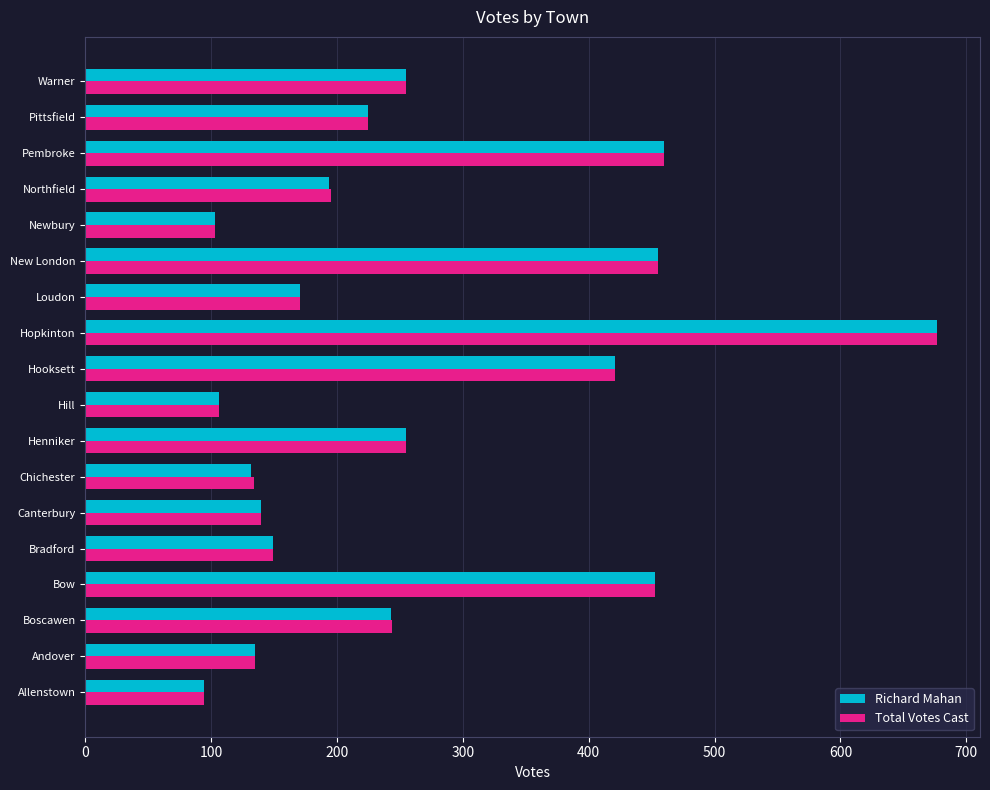

What is the approximate value of Total Votes Cast at New London?

455